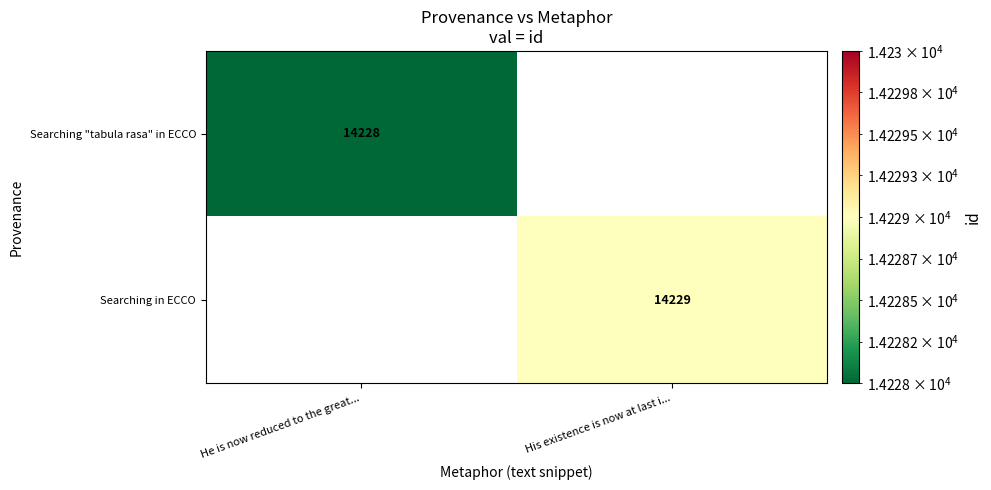

The Searching "tabula rasa" in ECCO series shows 14228 at He is now reduced to the great.... True or false?

True